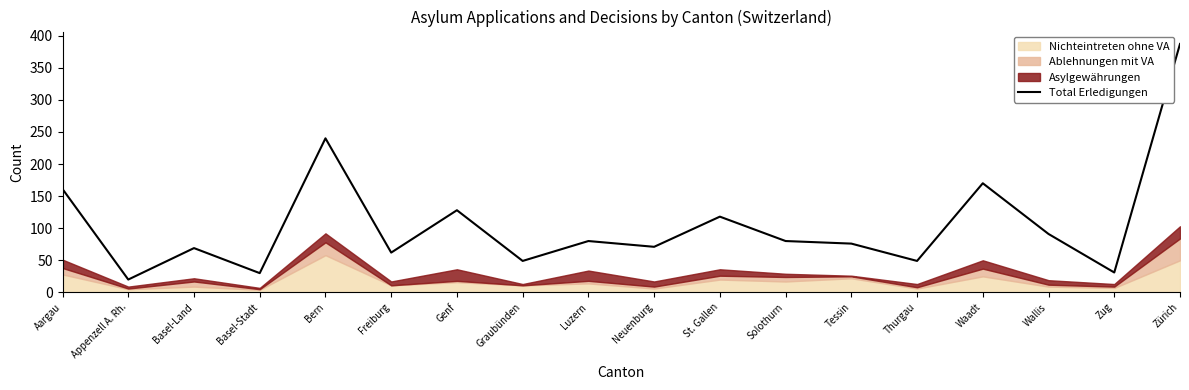

What is the label of the 14th point from the left?

Thurgau